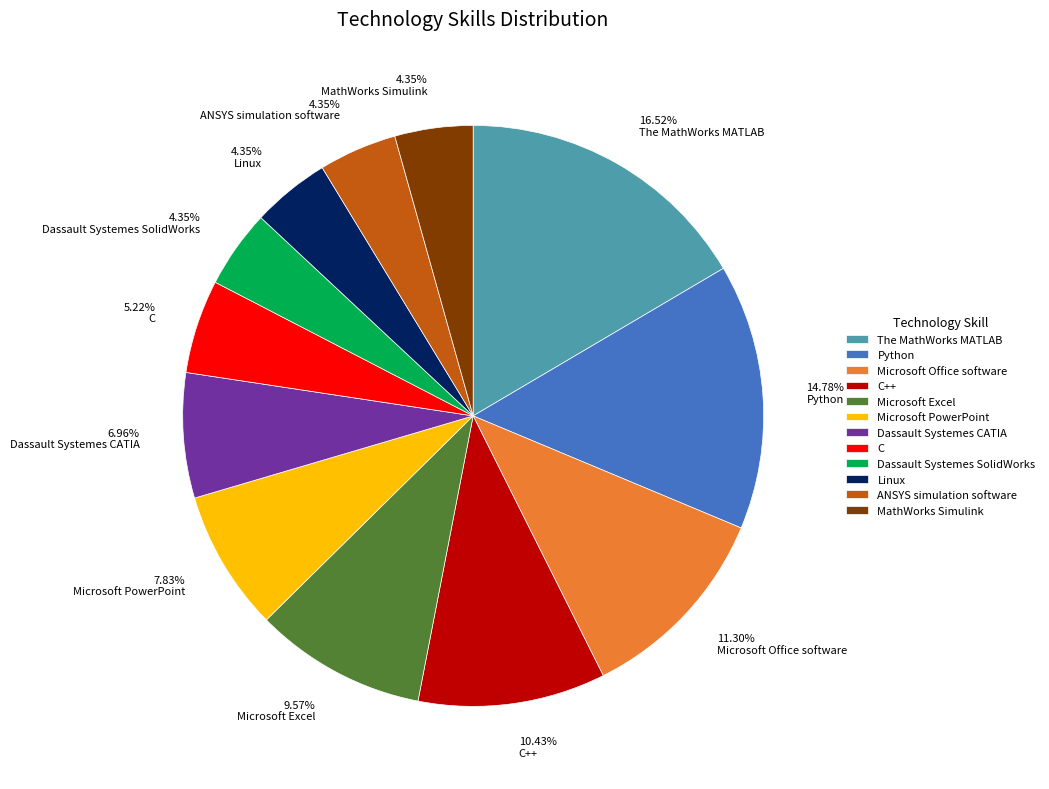

Does ANSYS simulation software represent more than half of the total?

No